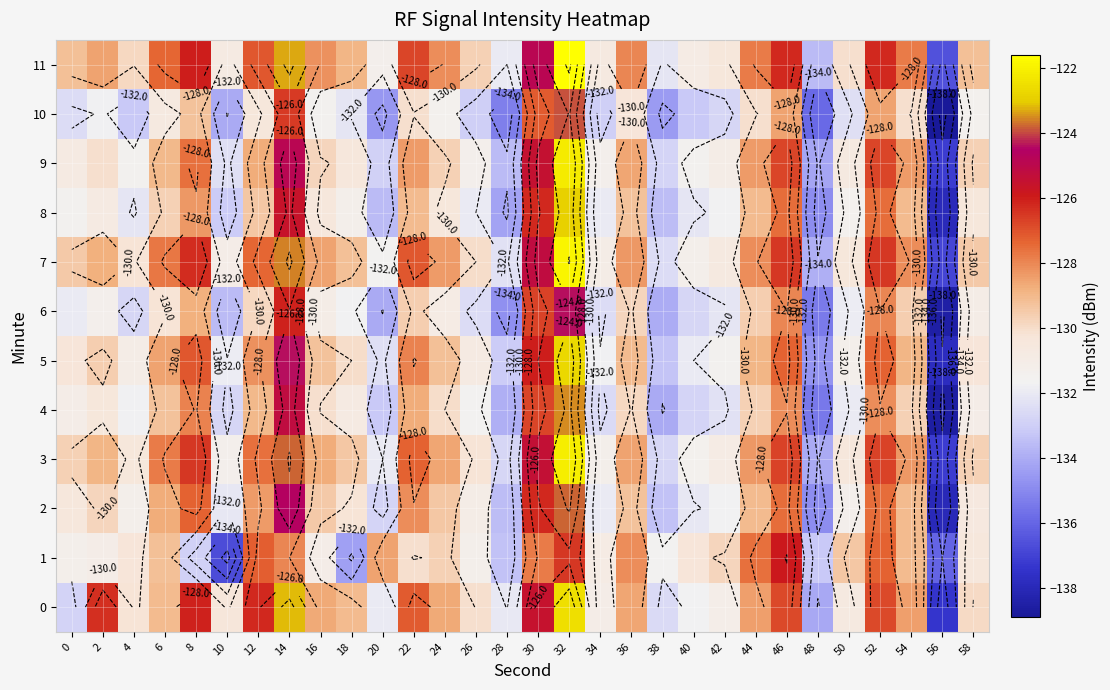

True or false: 11 has a value of -231.9 at 20.

False